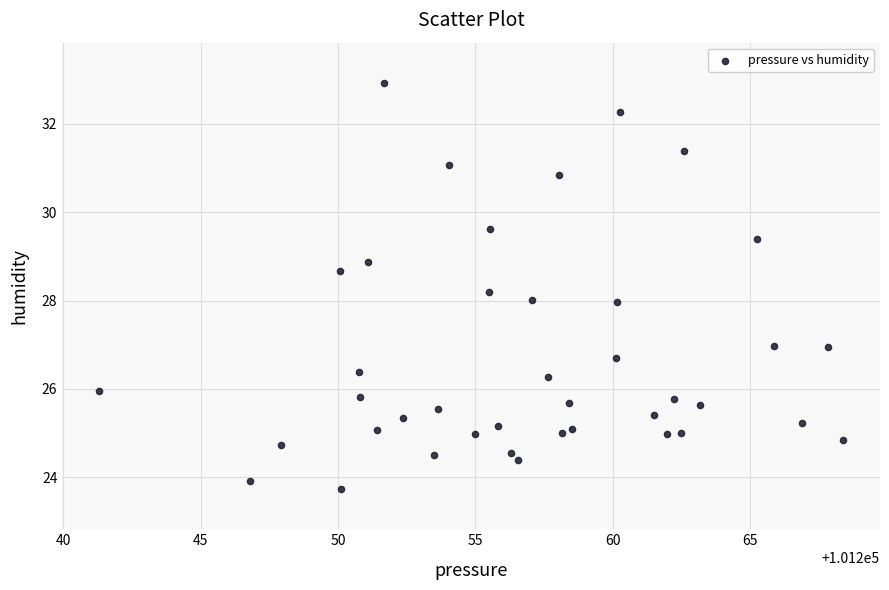

What is the range of X values (max minus min)?

27.1